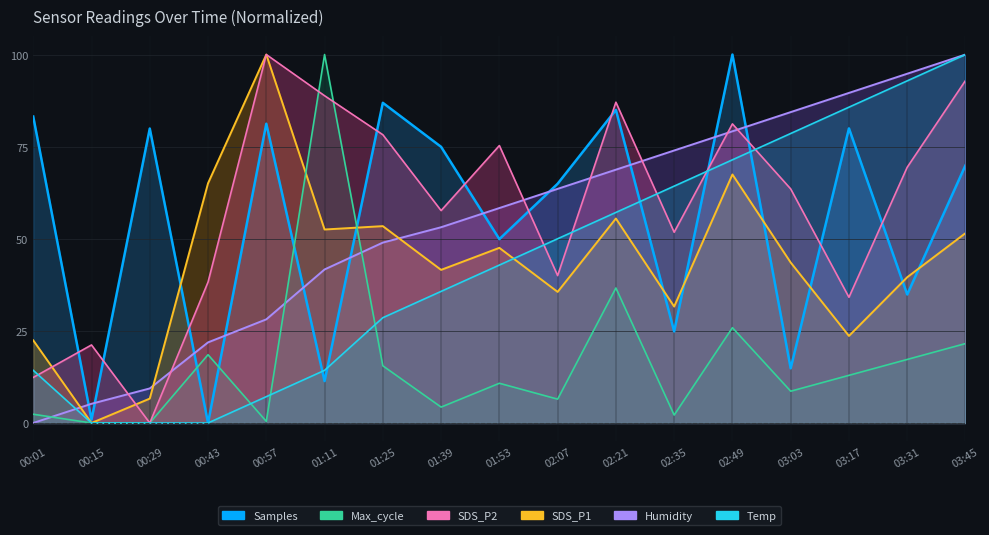

What is the difference between the maximum and minimum values in the SDS_P1 series?

100.0